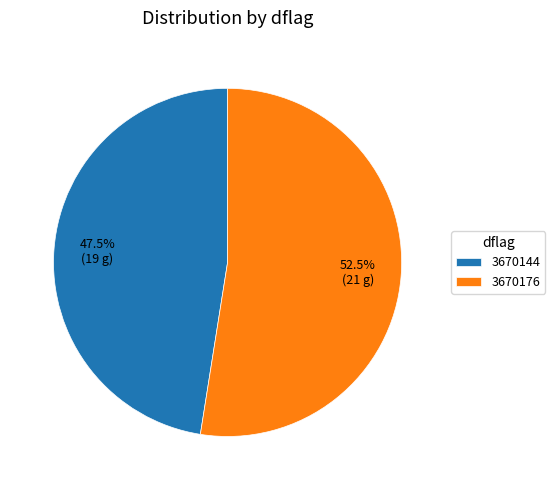

Count the number of slices in the pie.

2